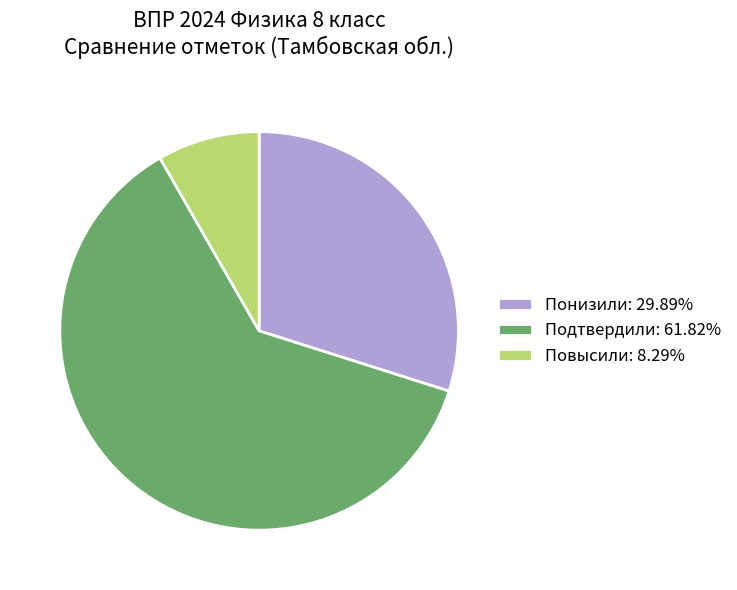

What is the majority slice?

Подтвердили